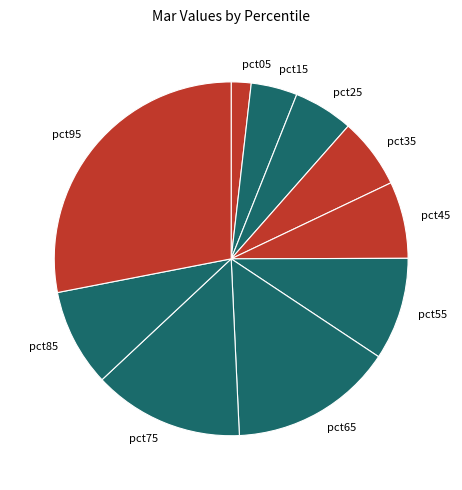

Is the sum of pct65 and pct05 greater than half?

No